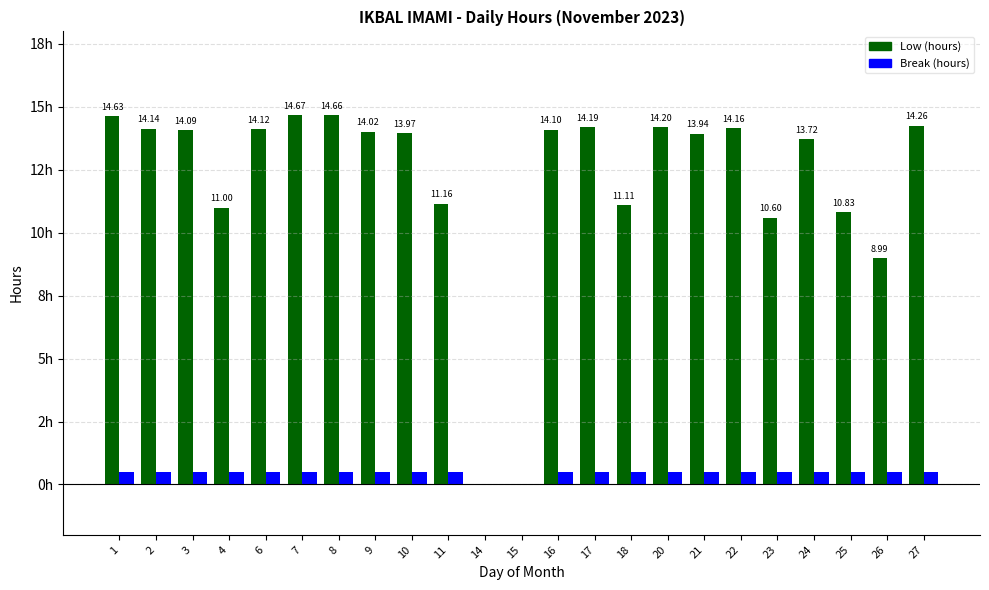

Does the chart contain stacked bars?

No